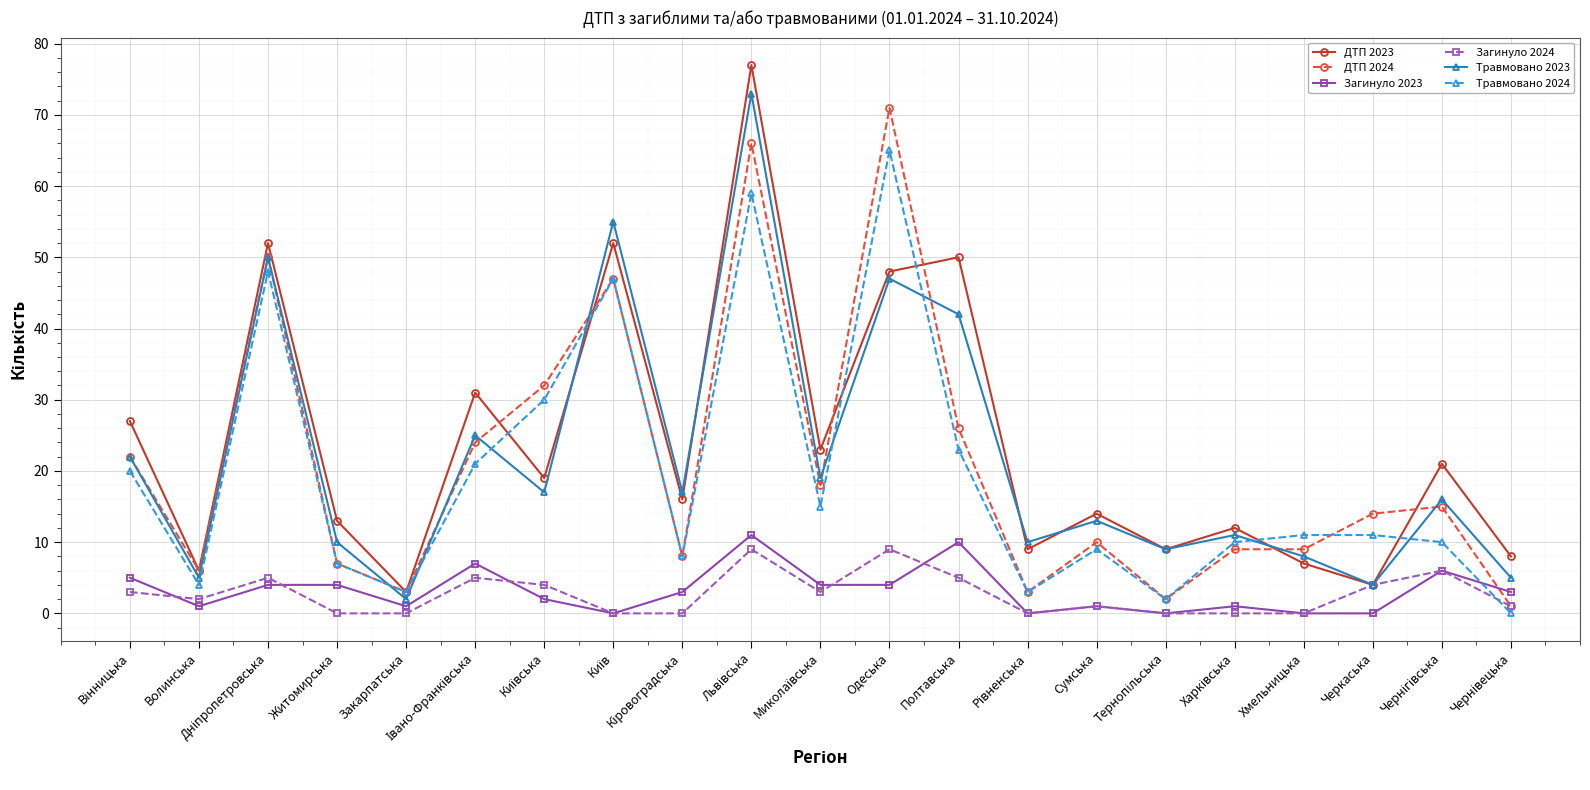

What is the approximate value of Травмовано 2024 at Волинська?

4